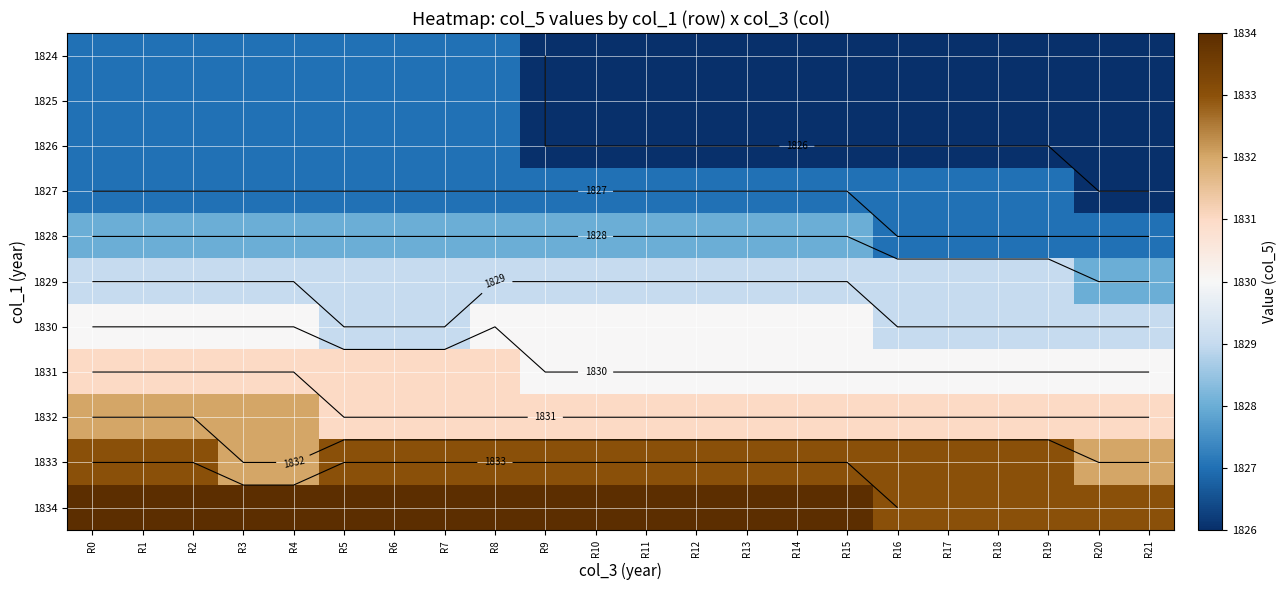

The value of 1830 at R21 is 1829. True or false?

True